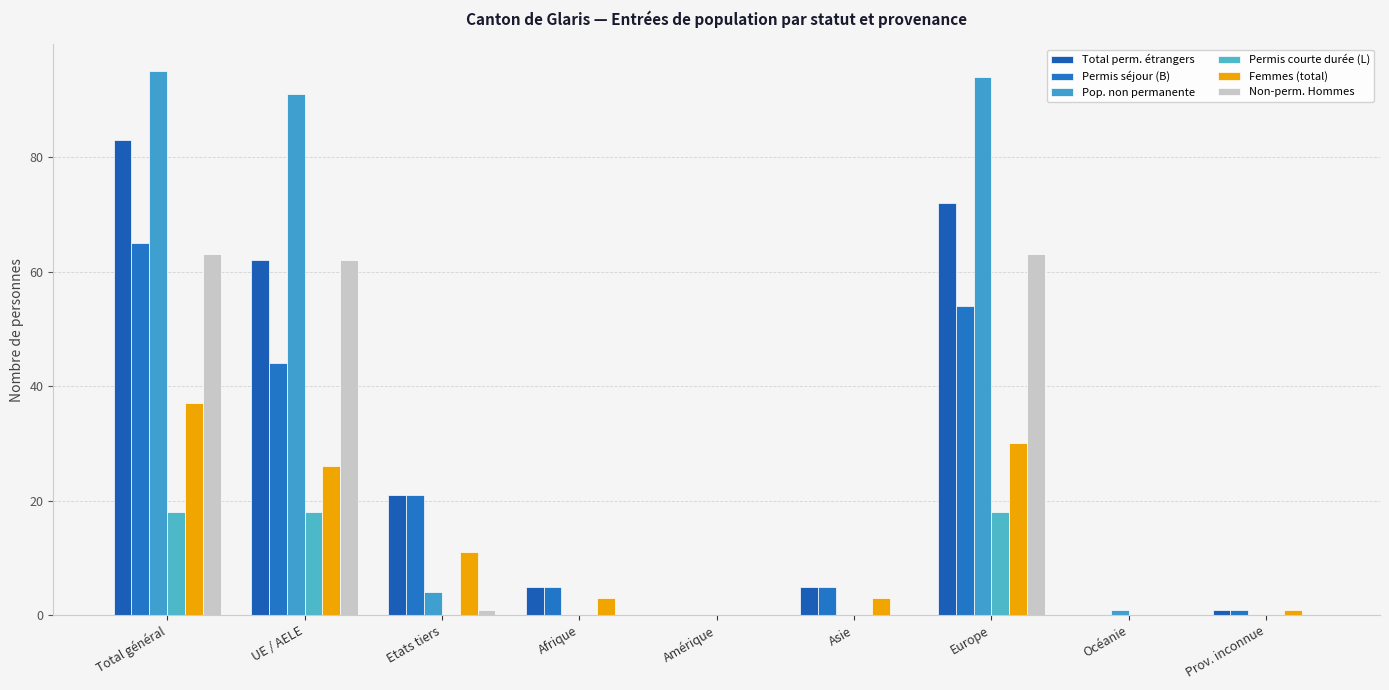

At how many categories does at least one series exceed 77?

3